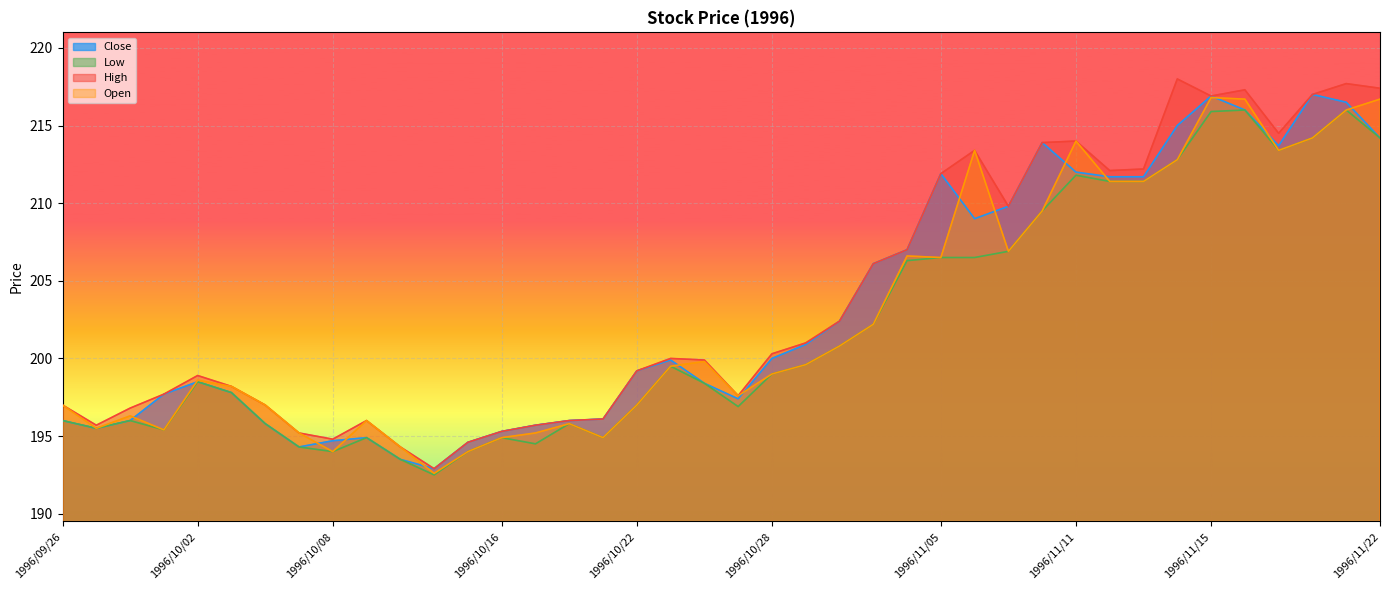

Reading left to right, extract all data points from this chart.

Close: 196.0	195.5	196.0	197.7	198.5	197.8	195.8	194.3	194.7	194.9	193.5	192.9	194.6	195.3	195.7	196.0	196.1	199.2	199.9	198.4	197.4	200.0	200.9	202.4	206.1	207.0	211.9	209.0	209.8	213.9	212.0	211.7	211.7	215.0	216.9	216.0	213.7	217.0	216.5	214.2
Low: 196.0	195.5	196.0	195.4	198.5	197.8	195.8	194.3	194.0	194.9	193.5	192.5	194.0	194.9	194.5	195.8	194.9	197.0	199.5	198.4	196.9	199.0	199.6	200.8	202.2	206.3	206.5	206.5	206.9	209.5	211.8	211.4	211.4	212.8	215.9	216.0	213.4	214.2	216.0	214.2
High: 197.0	195.7	196.8	197.7	198.9	198.2	197.0	195.2	194.8	196.0	194.3	192.9	194.6	195.3	195.7	196.0	196.1	199.2	200.0	199.9	197.6	200.3	201.0	202.4	206.1	207.0	211.9	213.4	209.8	213.9	214.0	212.1	212.2	218.0	216.9	217.3	214.5	217.0	217.7	217.4
Open: 197.0	195.5	196.3	195.4	198.6	198.2	197.0	195.2	194.0	196.0	194.3	192.6	194.0	194.9	195.2	195.8	194.9	197.0	199.5	199.8	197.6	199.0	199.6	200.8	202.2	206.6	206.5	213.4	206.9	209.5	214.0	211.4	211.4	212.8	216.8	216.7	213.4	214.2	216.0	216.7